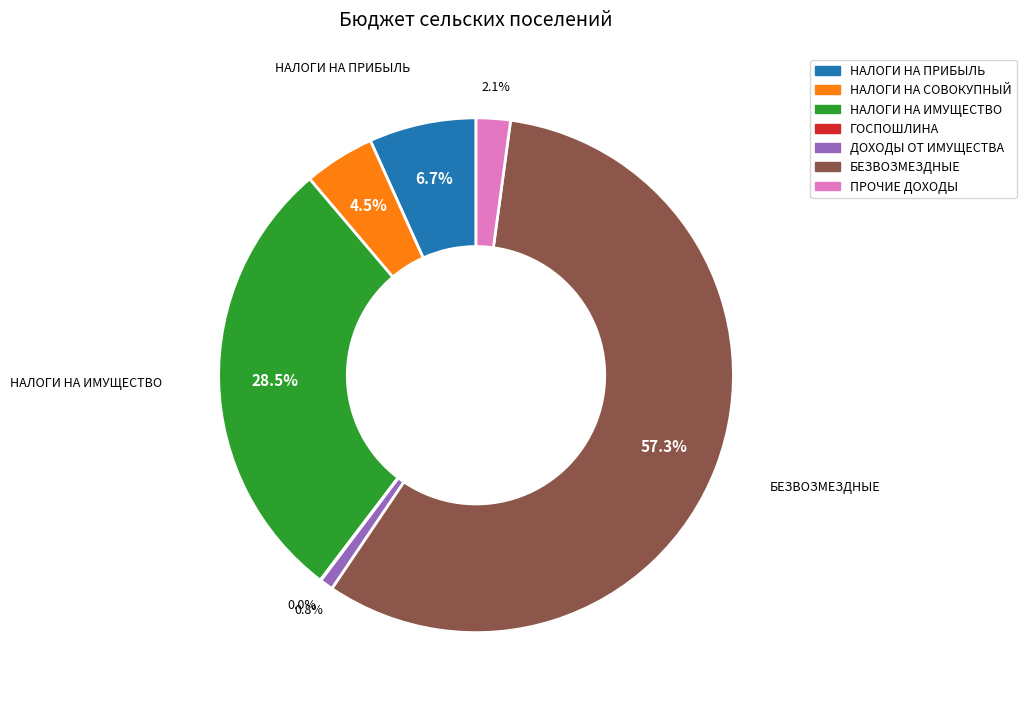

Does any single category account for the majority?

Yes